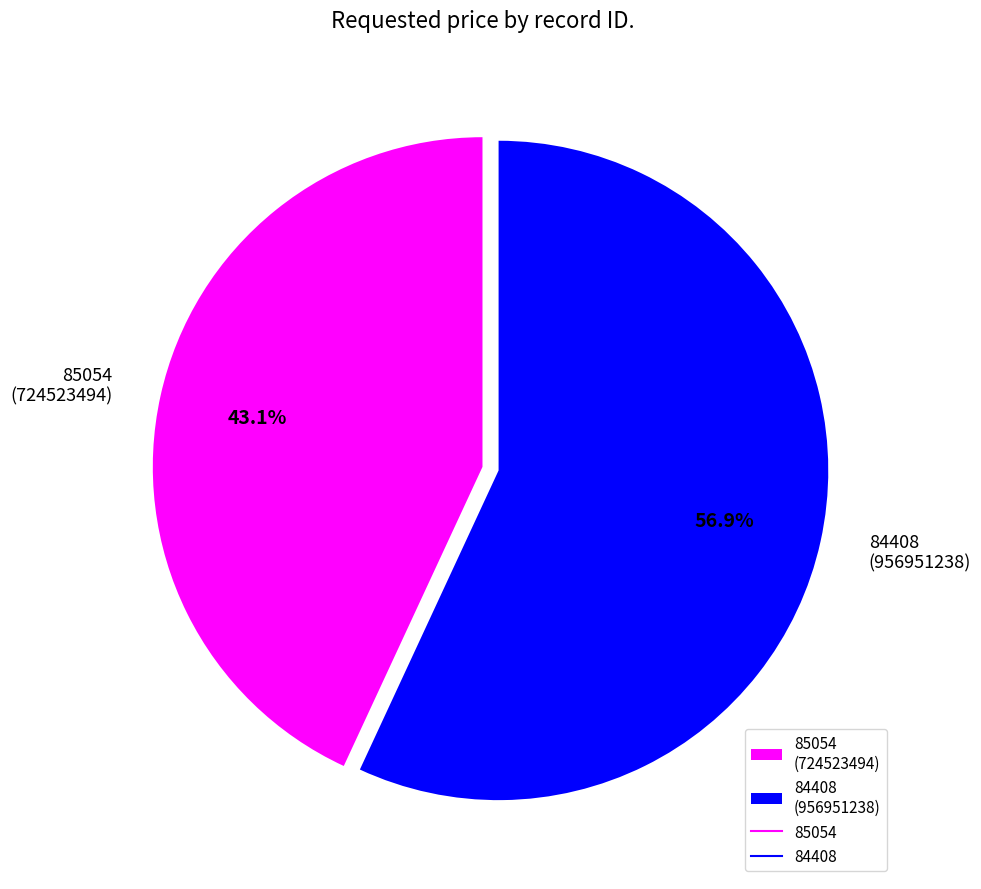

Is 84408 the majority of the pie?

Yes